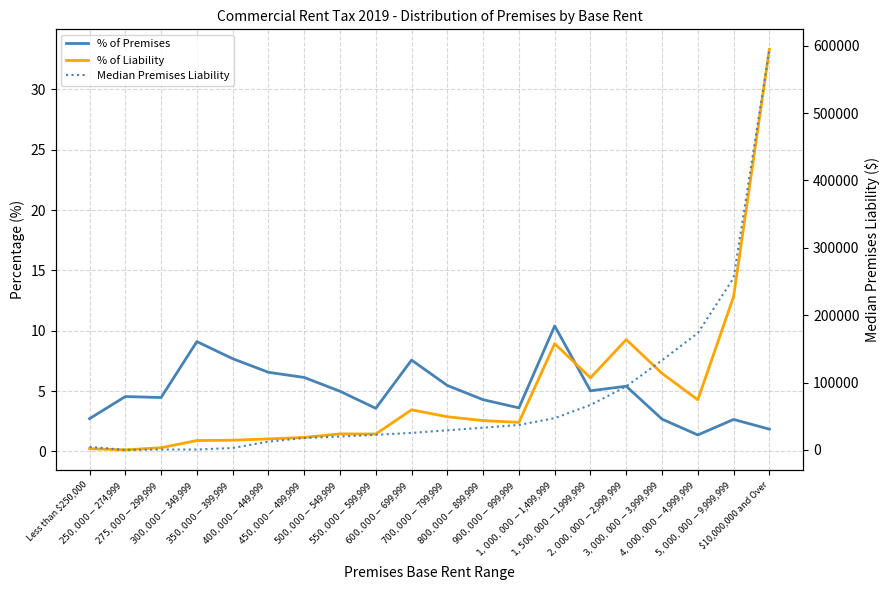

Which series changed the most between $900,000-$999,999 and $5,000,000-$9,999,999?

Median Premises Liability